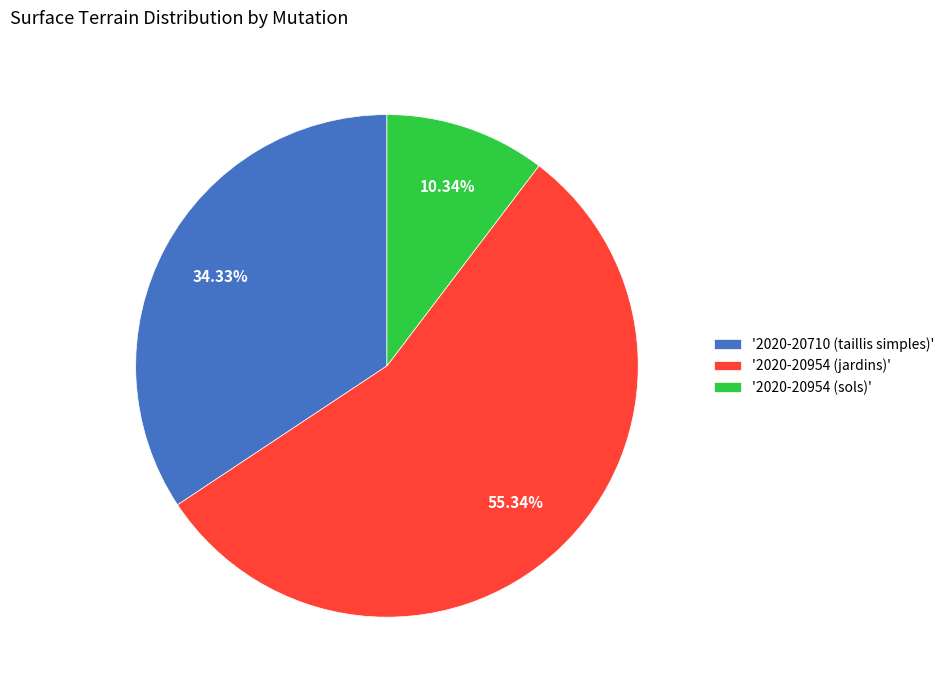

Rank the categories by value from highest to lowest.

'2020-20954 (jardins)', '2020-20710 (taillis simples)', '2020-20954 (sols)'